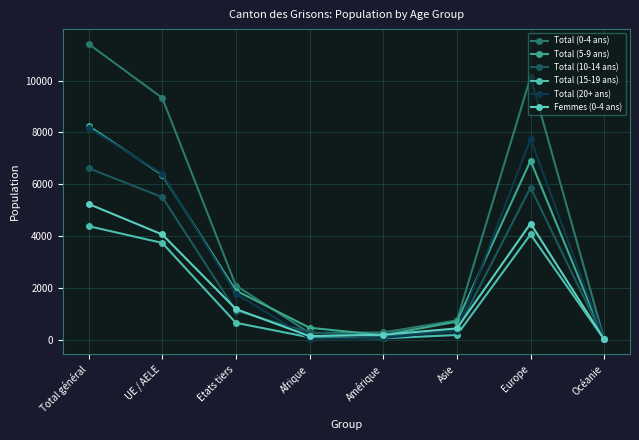

How many data points in Total (15-19 ans) are less than 647?

4